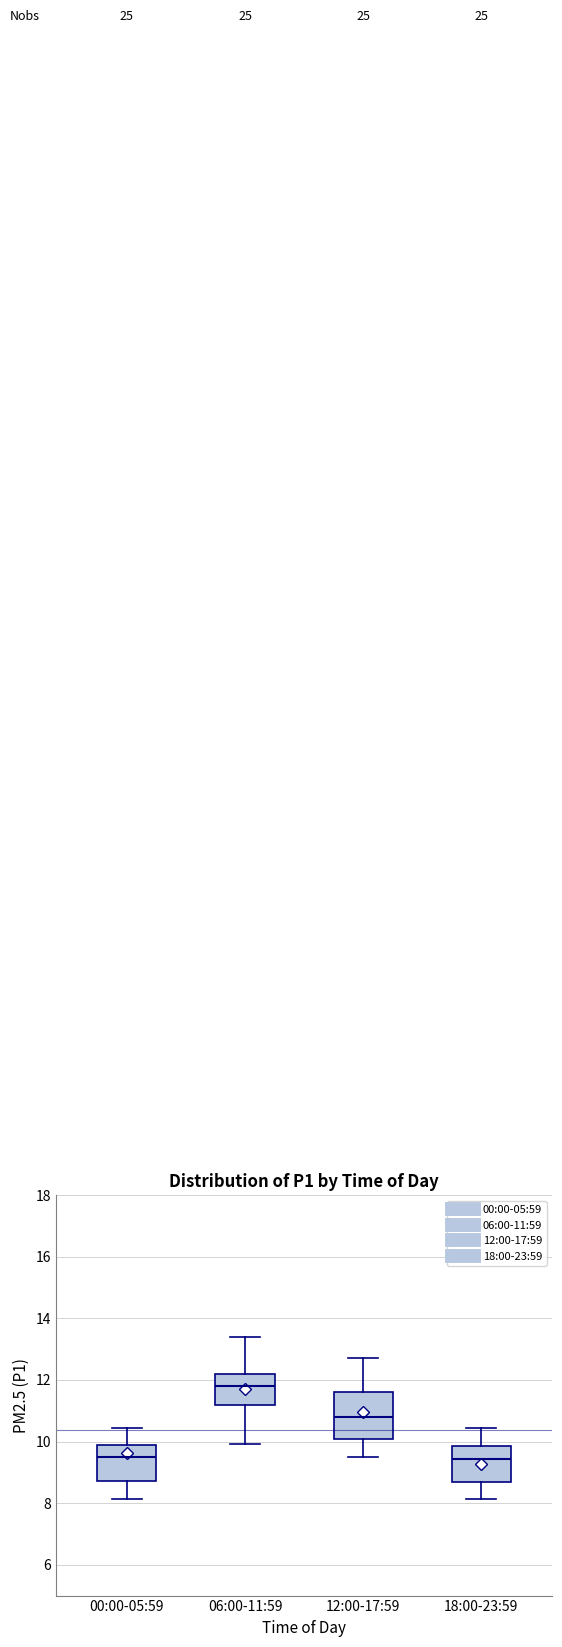

Comparing the boxes themselves (not the whiskers), which one is the tallest?

12:00-17:59